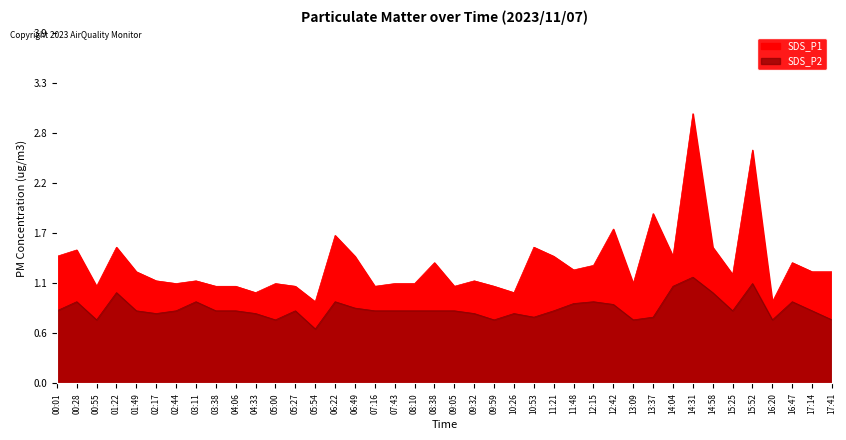

What are all the series names shown in the legend?

SDS_P1, SDS_P2